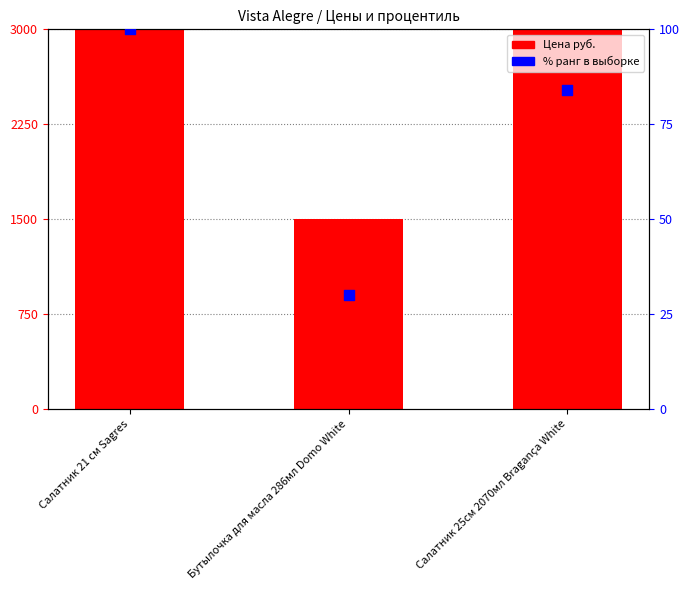

At which category is the sum across all series the highest?

Салатник 21 см Sagres